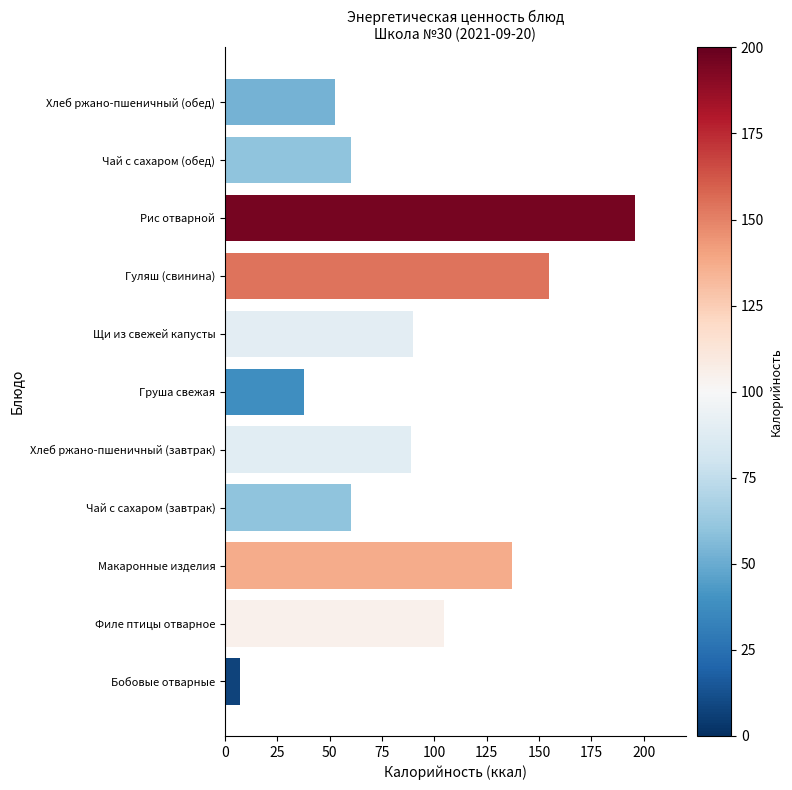

What is the approximate value at Груша свежая?

37.6